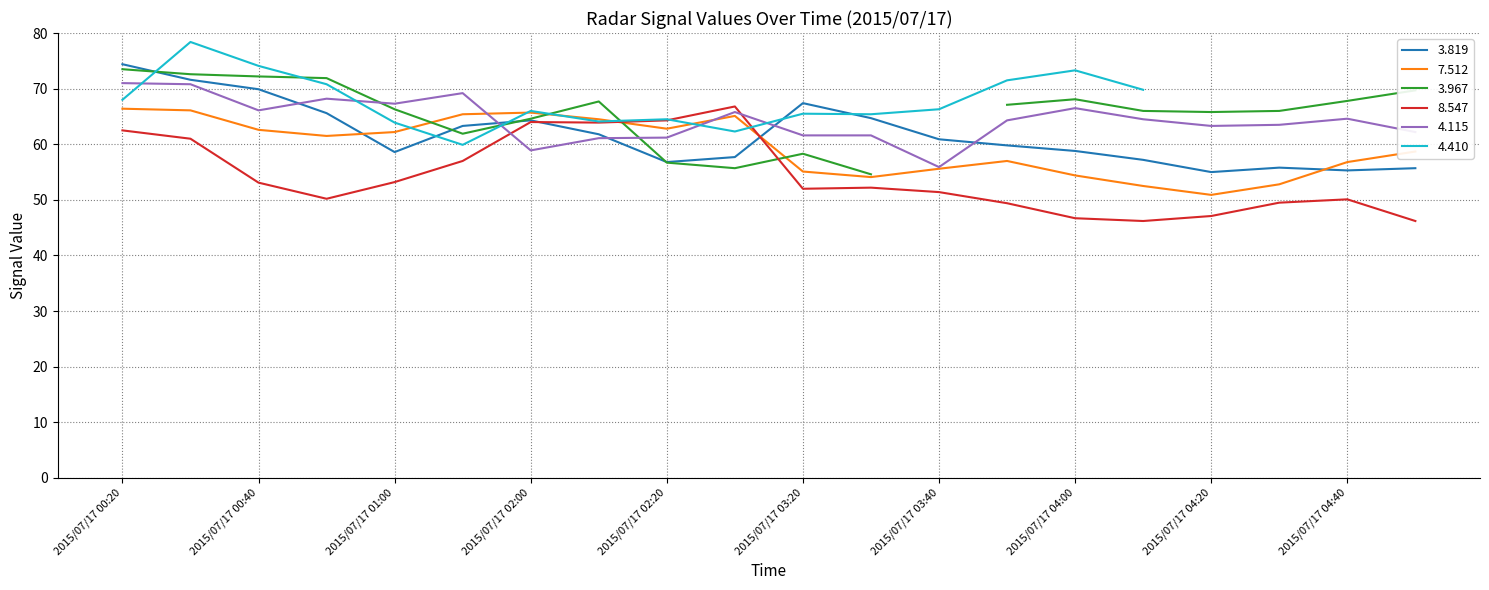

Between 2015/07/17 02:20 and 2015/07/17 00:30, which is larger?

2015/07/17 00:30